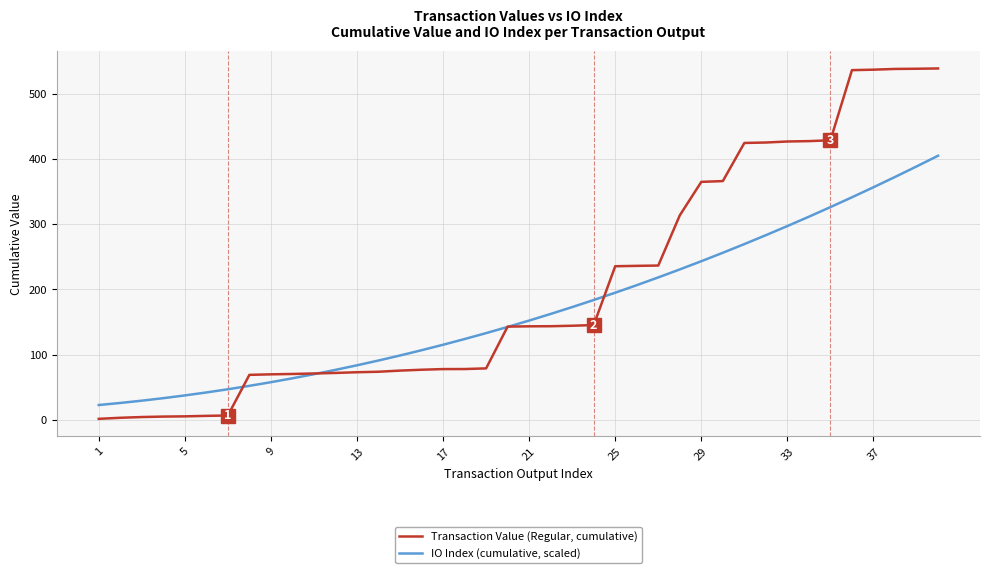

How many lines are shown in the chart?

2